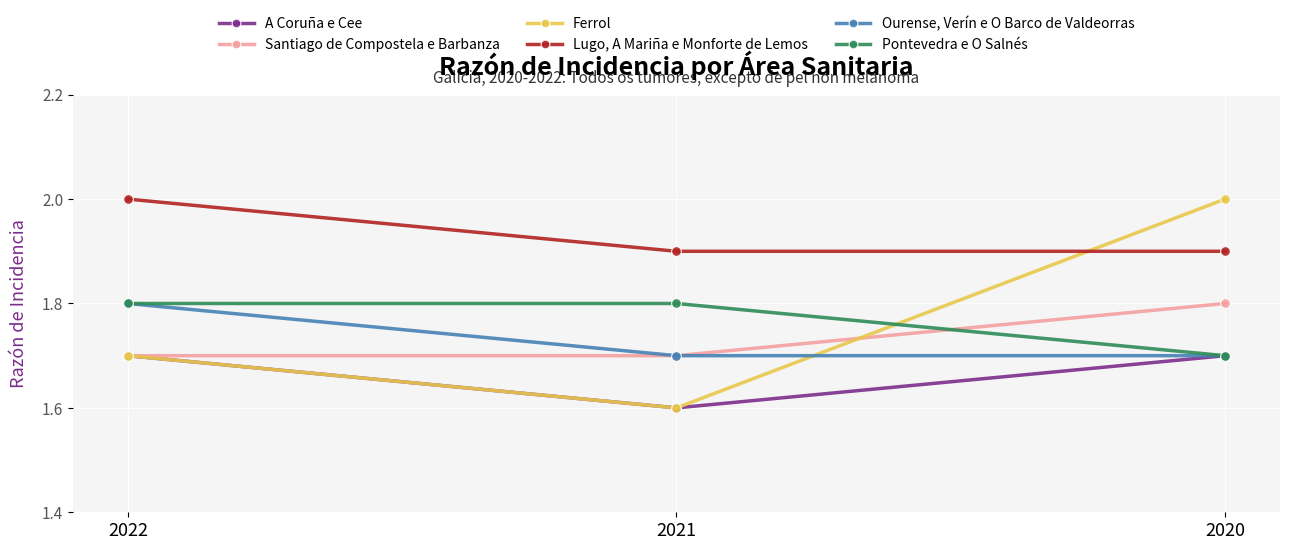

Which series has the largest total across all categories?

Lugo, A Mariña e Monforte de Lemos